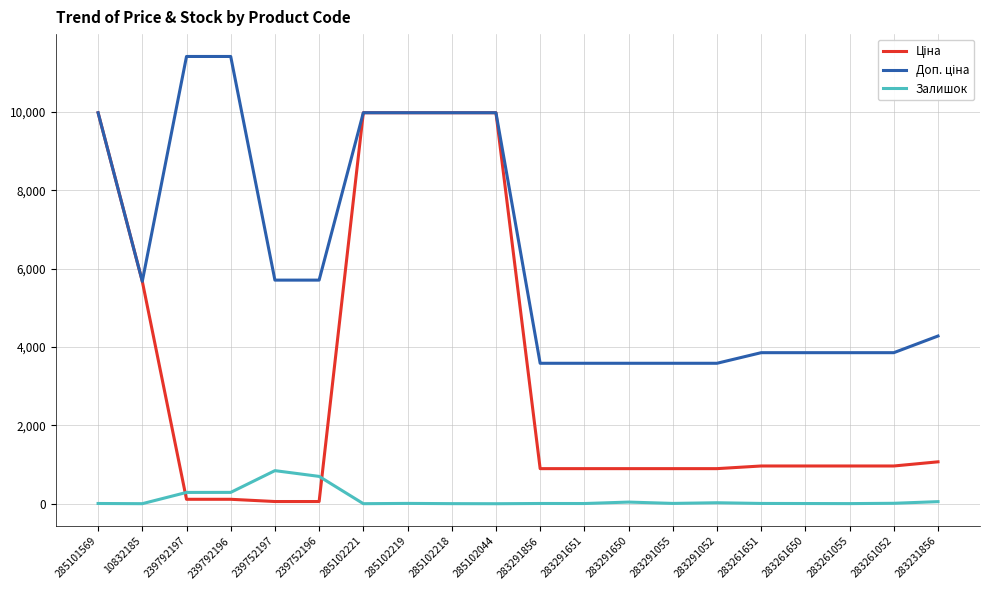

At which label does Доп. ціна reach its peak?

239792197